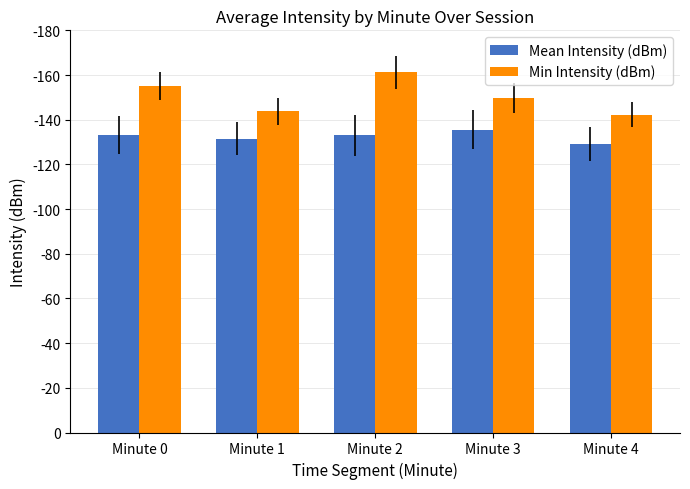

At Minute 4, list the series in order from largest to smallest.

Min Intensity (dBm), Mean Intensity (dBm)